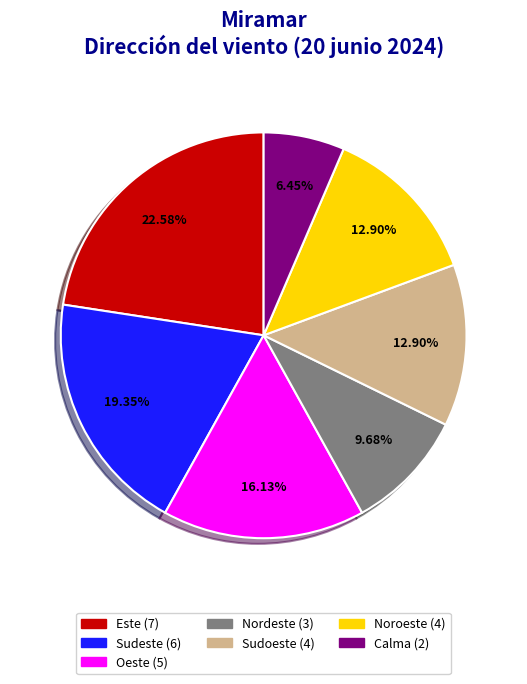

Which category has the smallest portion of the pie?

Calma